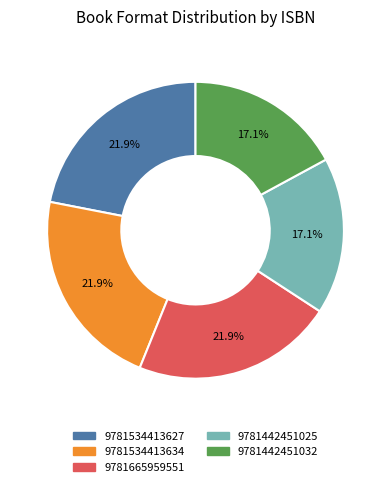

Approximately how many times larger is the value at 9781665959551 compared to 9781442451032?

1.3